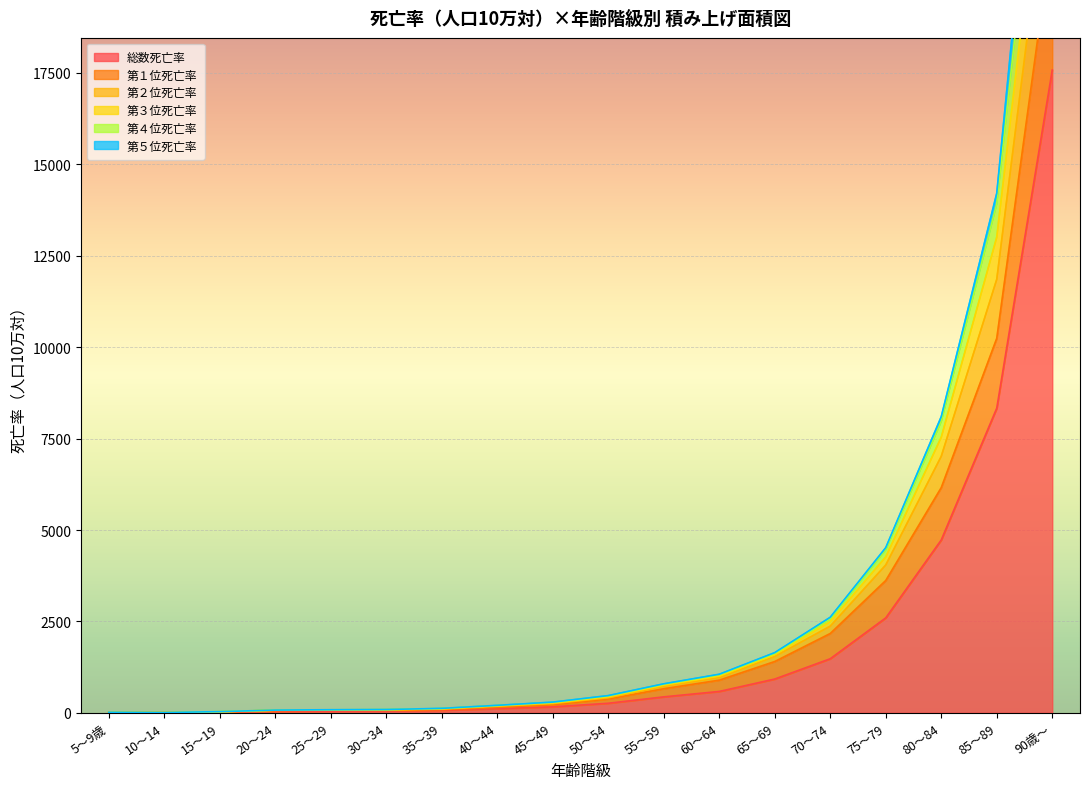

What is the minimum value for 第３位死亡率?

8.6